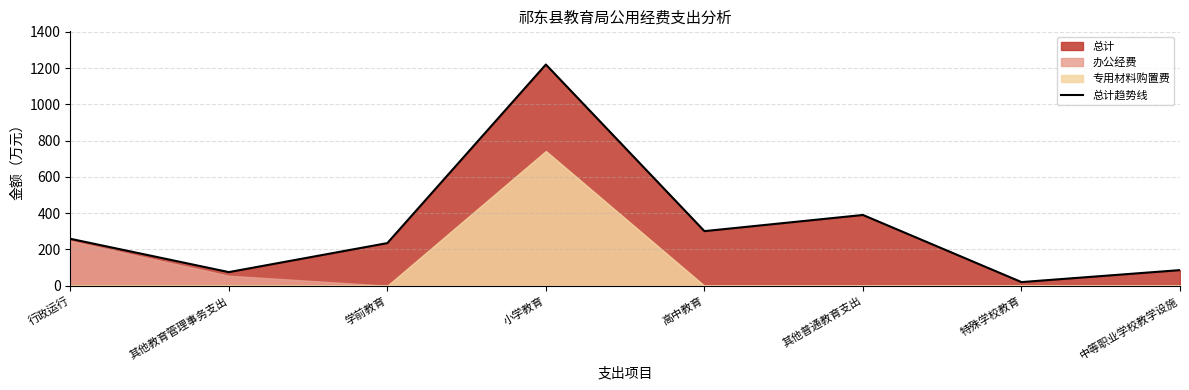

Approximately how many times larger is the value at 中等职业学校教学设施 compared to 其他普通教育支出?

0.2